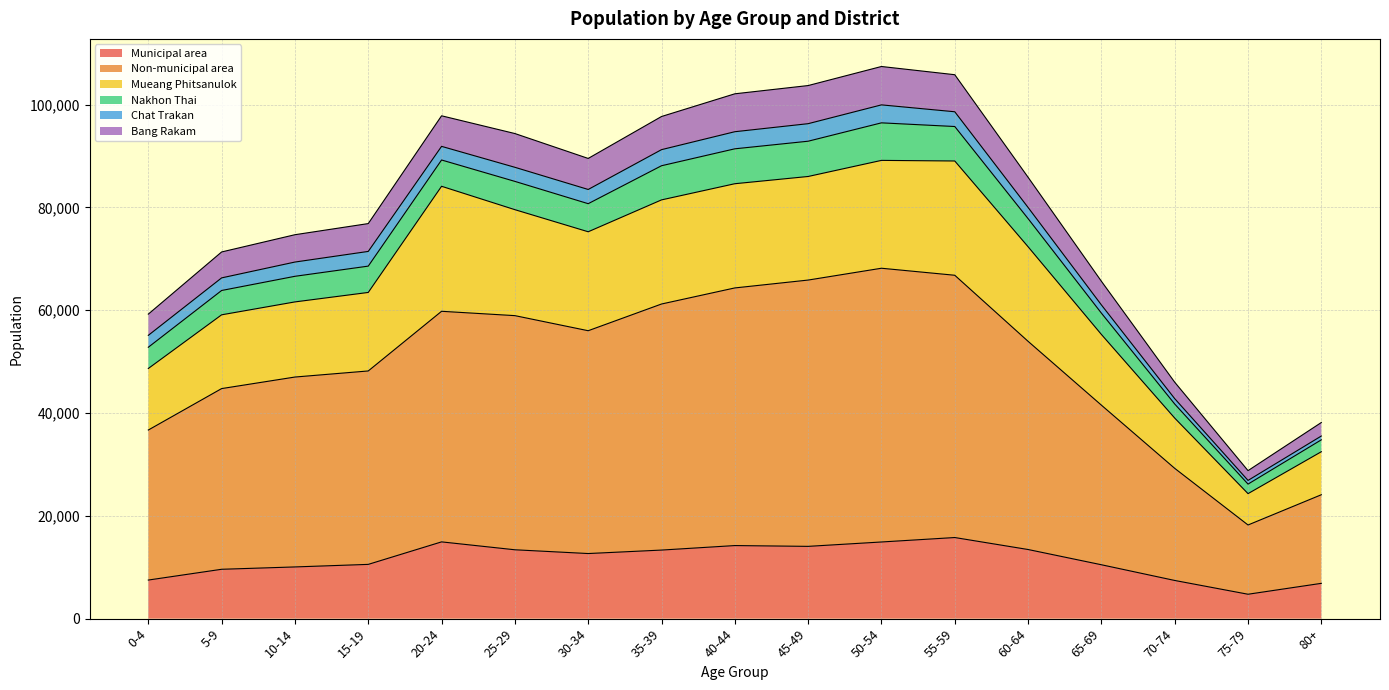

How many lines are shown in the chart?

6